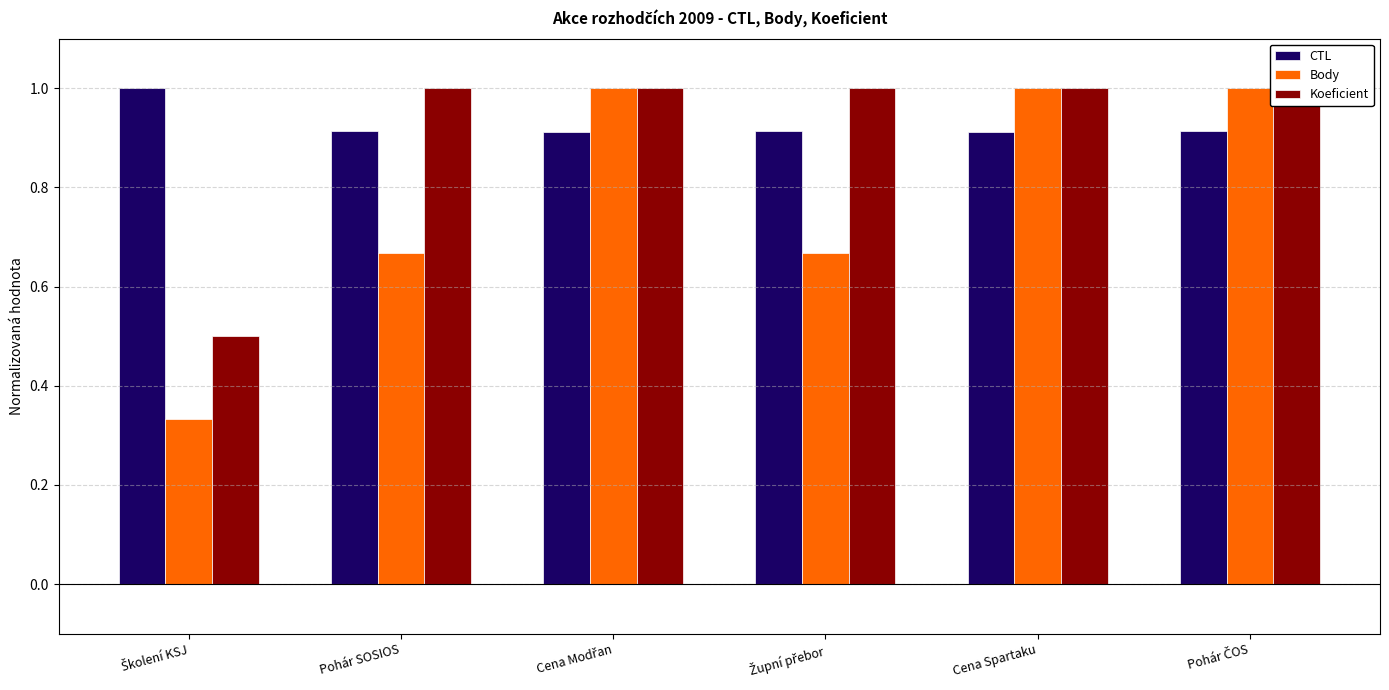

Rank the categories by CTL value from highest to lowest.

Školení KSJ, Pohár ČOS, Župní přebor, Pohár SOSIOS, Cena Spartaku, Cena Modřan